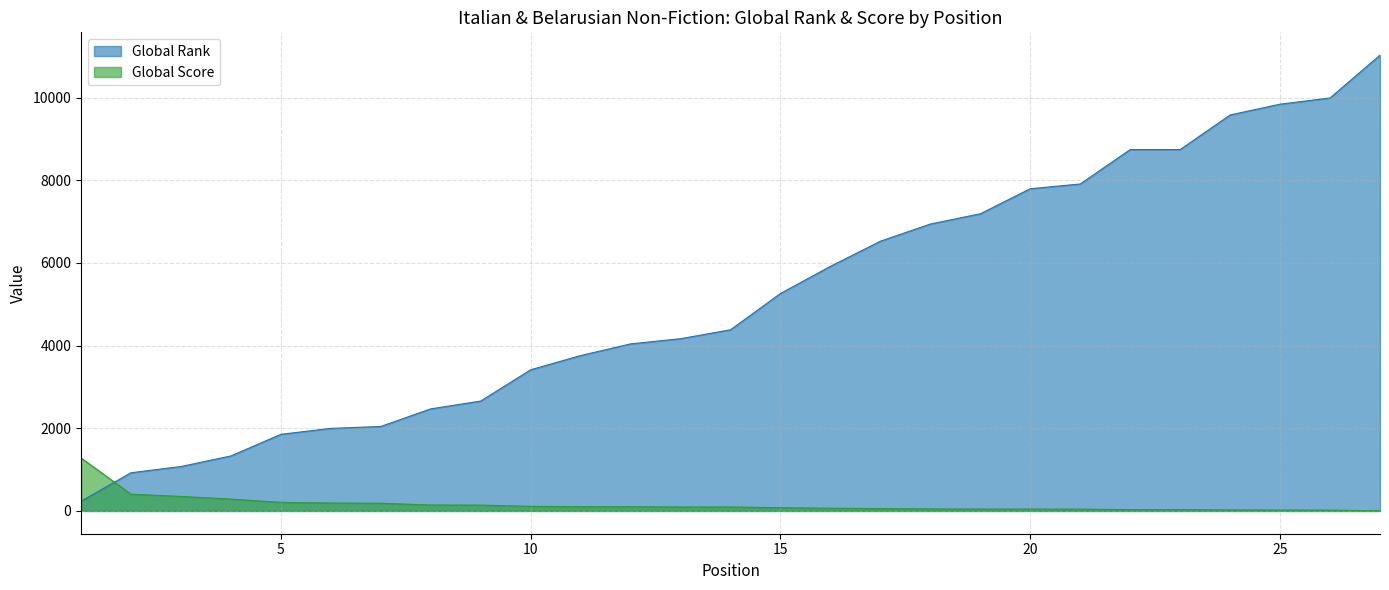

True or false: Global Score has more than 1 interior local peaks.

False